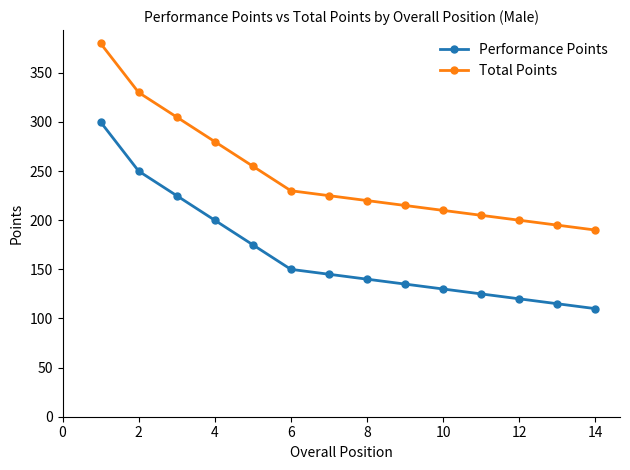

Which series has the largest total across all categories?

Total Points